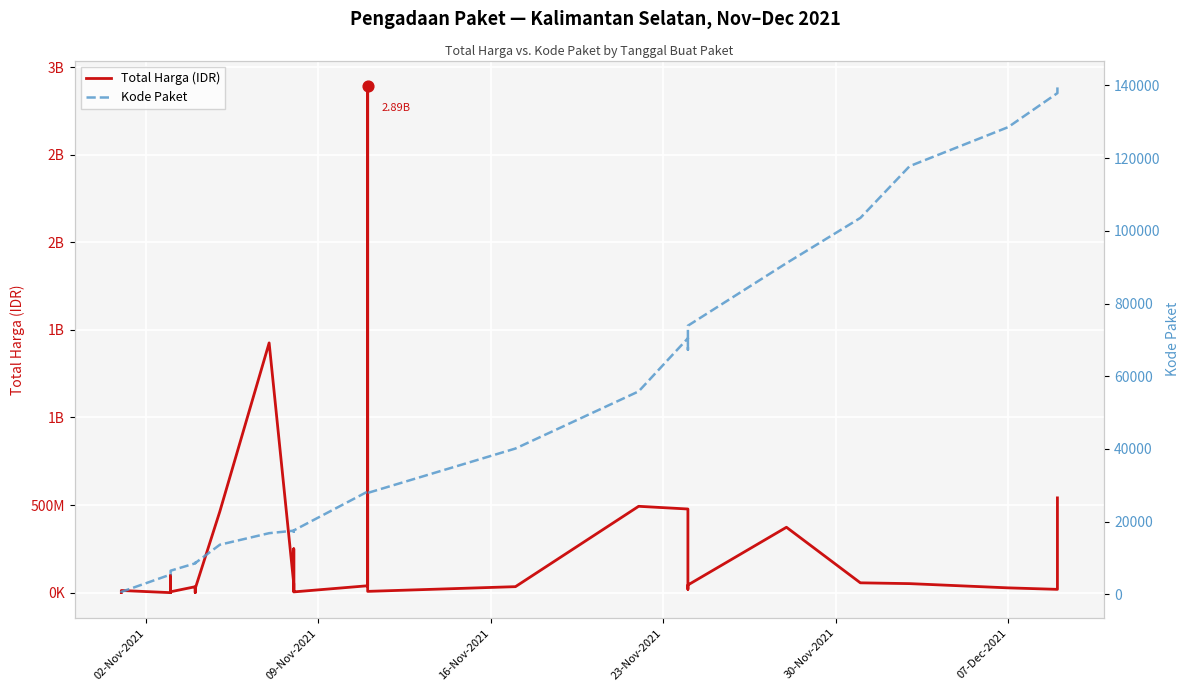

Which series has the largest Y range (max minus min)?

Total Harga (IDR)